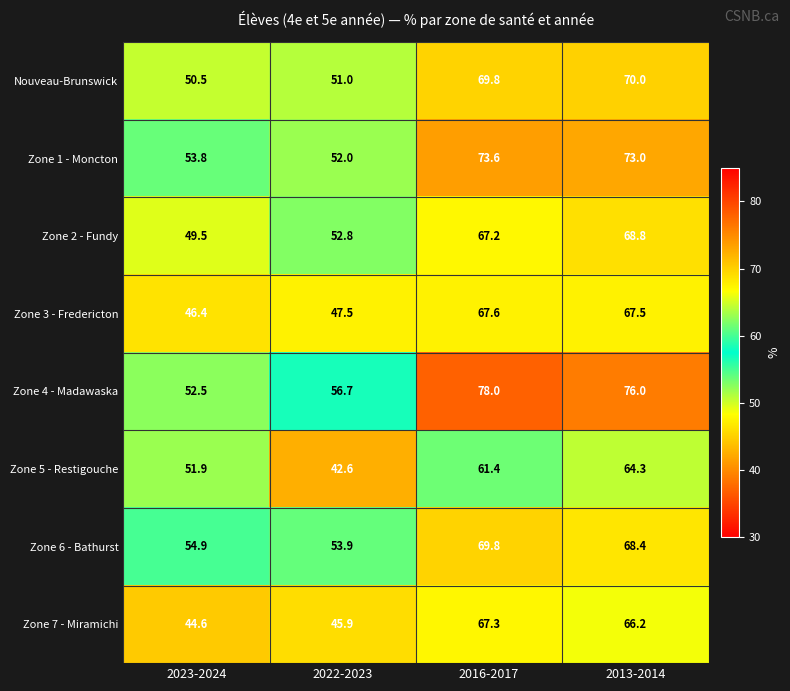

What is the greatest value displayed?

78.0